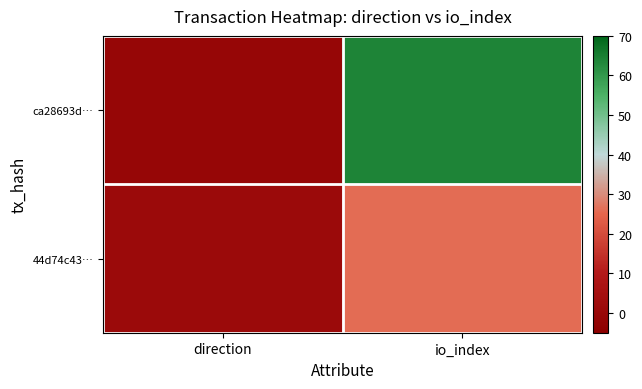

Which series has the largest range (max minus min)?

ca28693d…